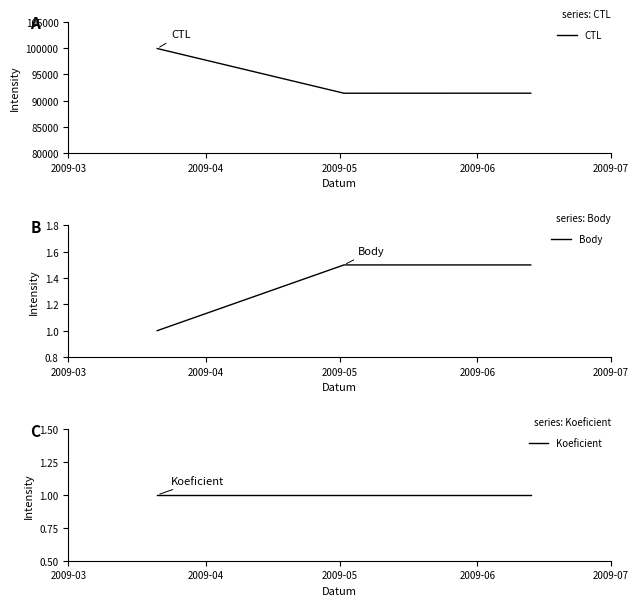

What are all the series names shown in the legend?

CTL, Body, Koeficient